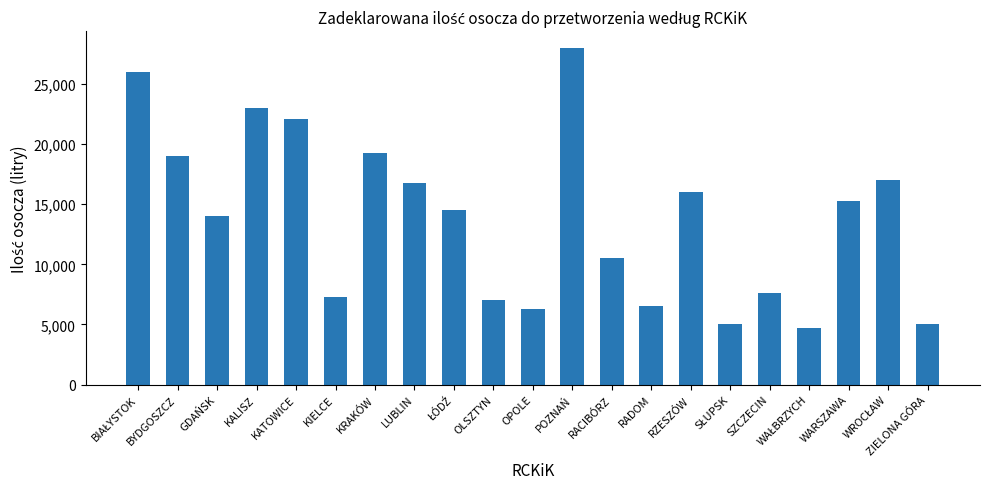

What is the approximate value at WARSZAWA, to the nearest 10?

15300